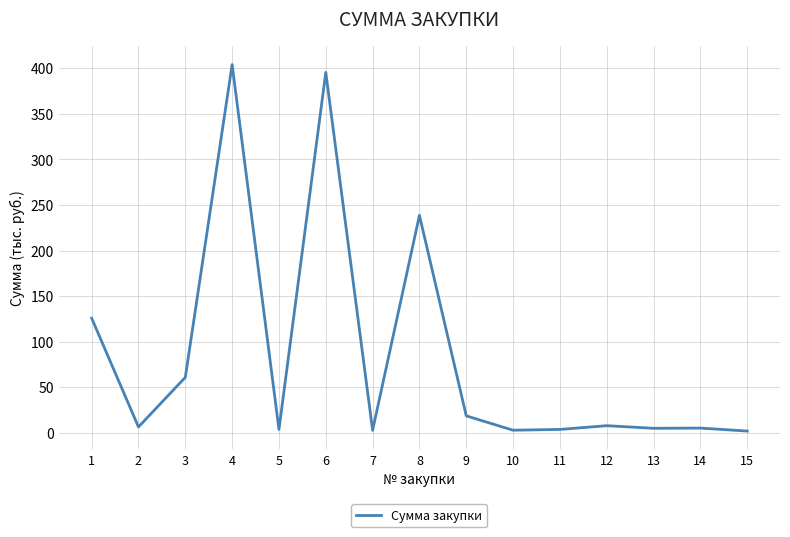

What is the greatest value displayed?

404.2